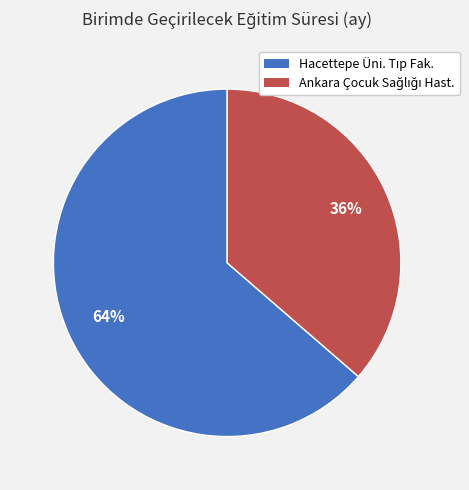

Is there a majority slice in this chart?

Yes